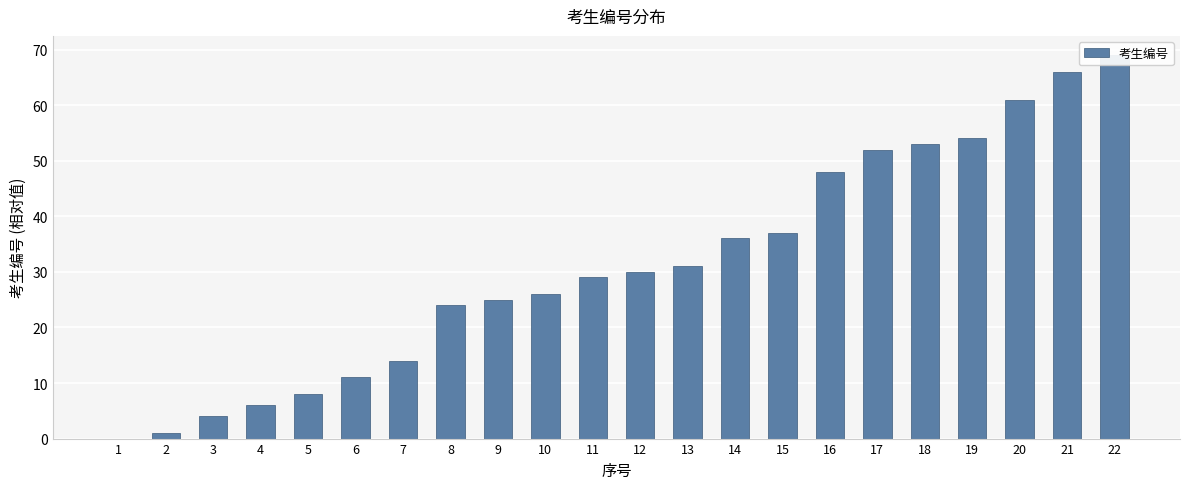

True or false: the data shows 14 at 8.

False